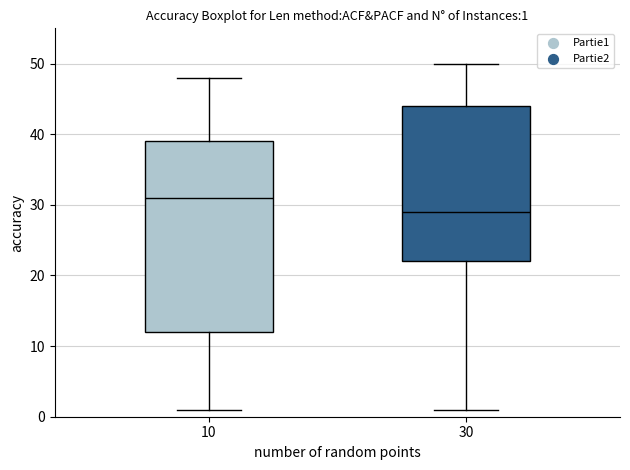

Which box is the tallest, from its lower edge to its upper edge?

10